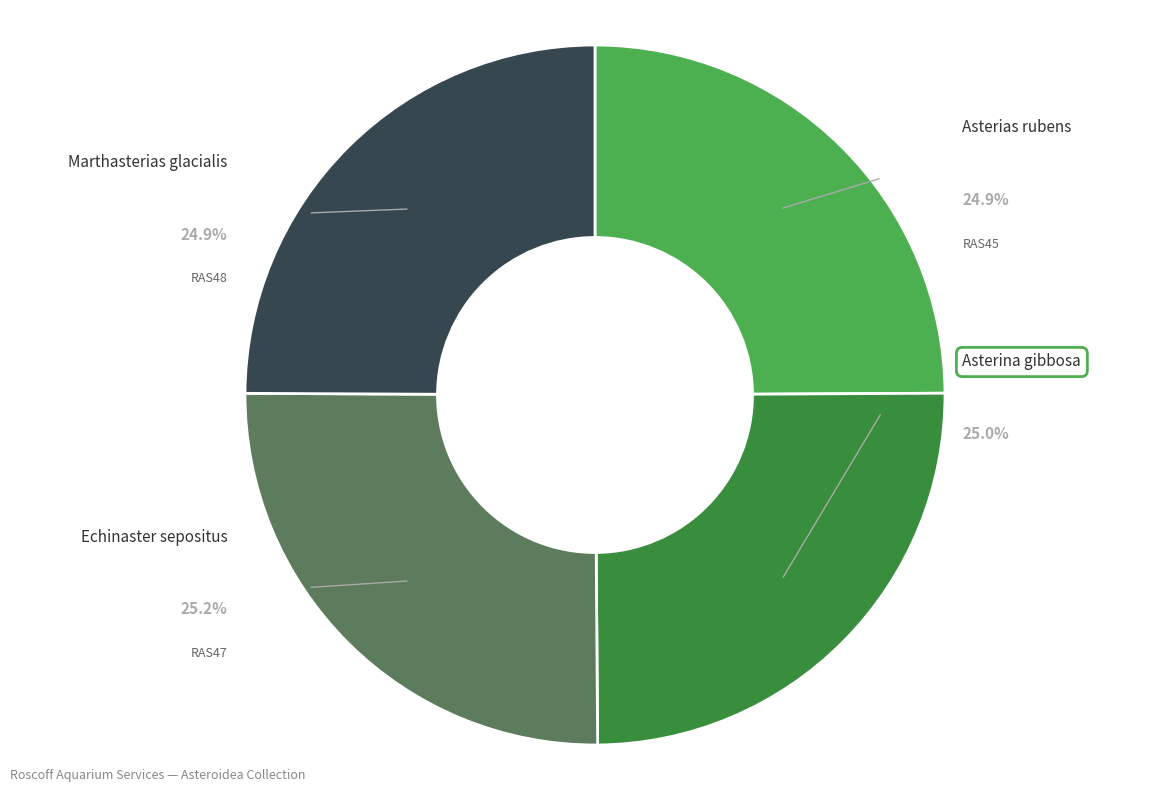

Does any single category account for the majority?

No